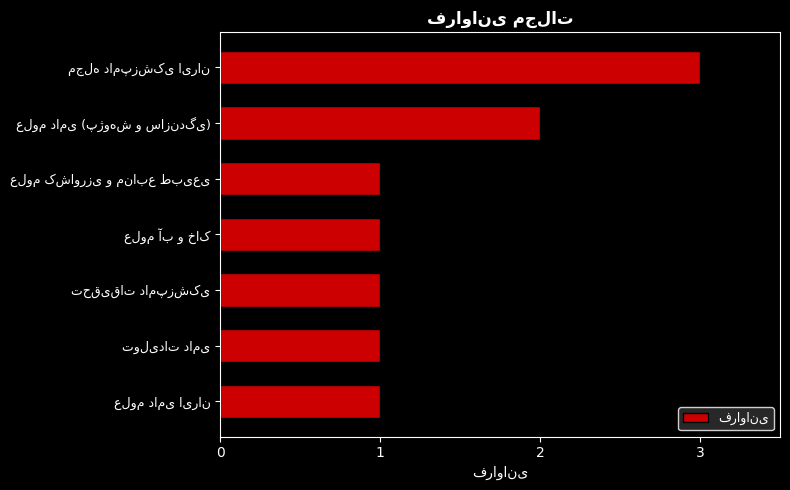

What is the sum of all values?

10